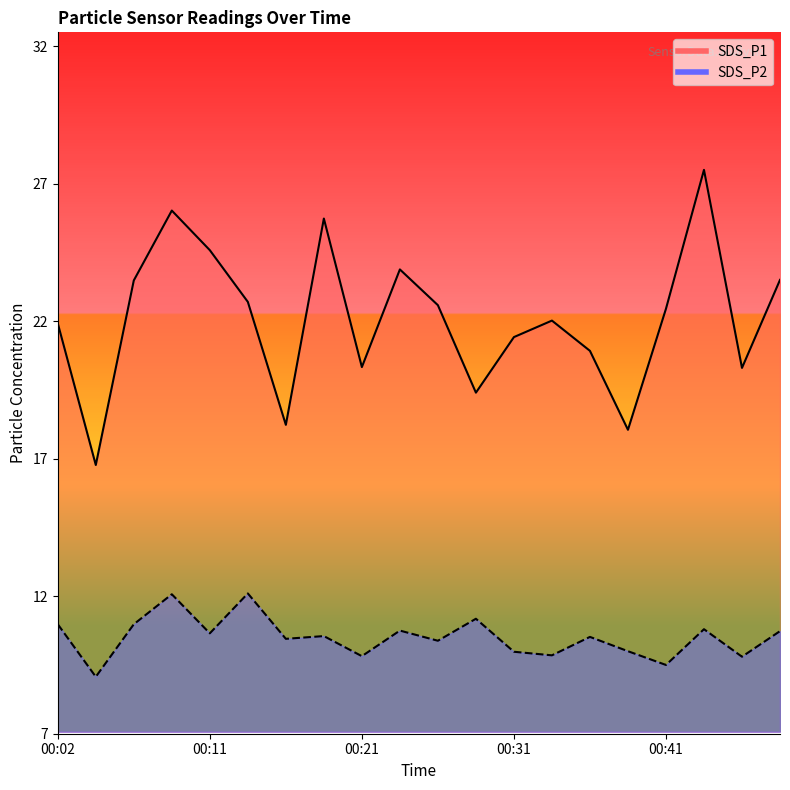

List the series in order of their peak value, lowest first.

SDS_P2, SDS_P1